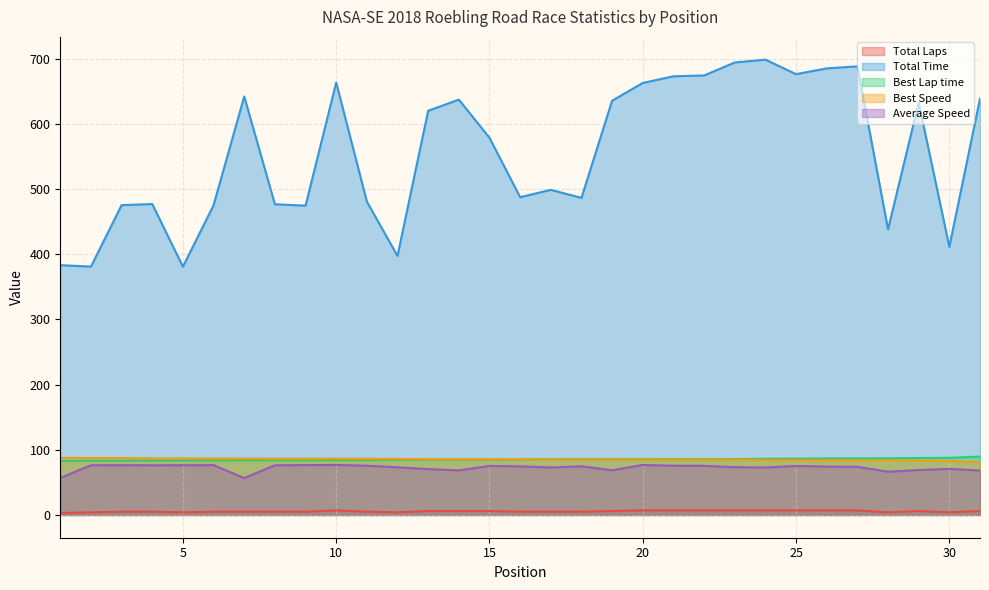

What is the sum of all Best Speed values?

2645.4